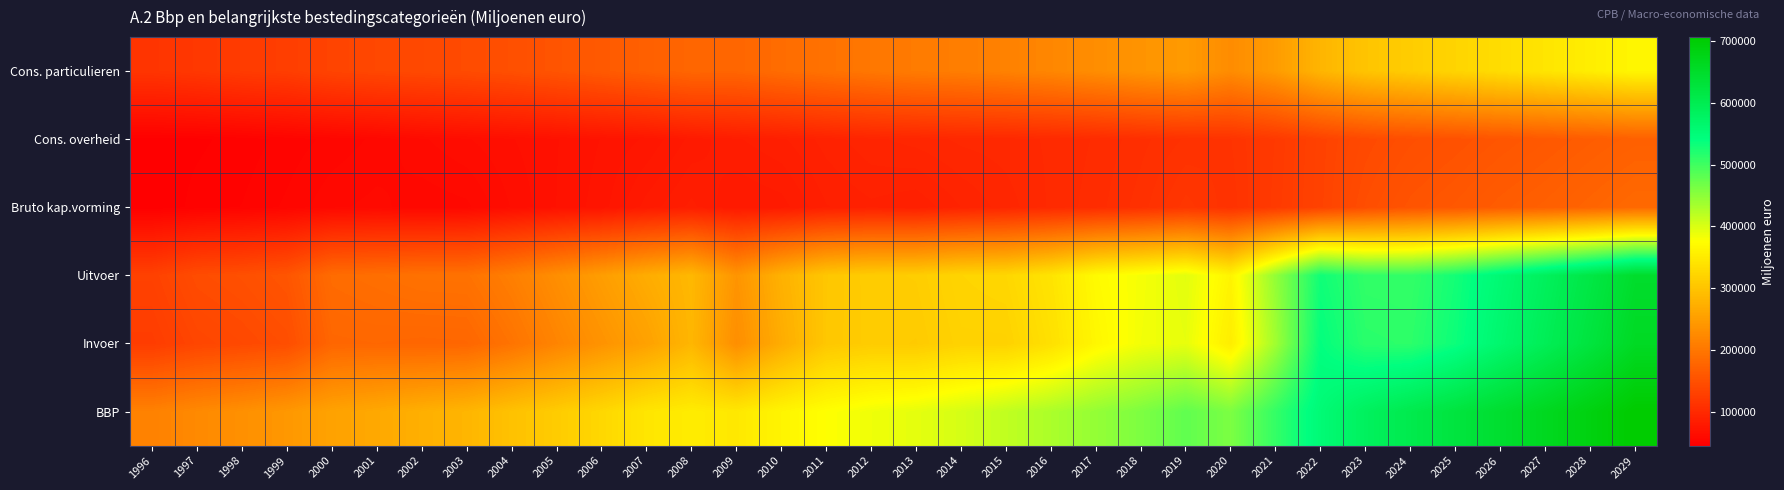

Reading left to right, extract all data points from this chart.

Cons. particulieren: 1996=114598	1997=118021	1998=123097	1999=126176	2000=134116	2001=138526	2002=140826	2003=143956	2004=149127	2005=155603	2006=162732	2007=170592	2008=178419	2009=177993	2010=186792	2011=193784	2012=200594	2013=206110	2014=208800	2015=213930	2016=220597	2017=229077	2018=238206	2019=245667	2020=227472	2021=247828	2022=280872	2023=300508	2024=310917	2025=321468	2026=332027	2027=342925	2028=353996	2029=365192
Cons. overheid: 1996=46540	1997=47401	1998=49072	1999=51568	2000=53942	2001=56339	2002=60496	2003=63226	2004=65886	2005=68500	2006=71334	2007=74276	2008=79727	2009=83818	2010=86183	2011=90418	2012=93853	2013=95520	2014=97663	2015=98404	2016=100047	2017=102506	2018=106462	2019=110291	2020=112445	2021=120442	2022=131843	2023=141890	2024=148035	2025=151893	2026=156683	2027=161166	2028=166131	2029=170729
Bruto kap.vorming: 1996=45396	1997=48976	1998=50667	1999=53711	2000=57703	2001=59185	2002=56554	2003=57630	2004=63703	2005=68685	2006=72592	2007=80039	2008=84834	2009=78942	2010=80338	2011=86512	2012=88673	2013=87113	2014=91908	2015=95689	2016=100114	2017=103601	2018=108676	2019=116239	2020=110943	2021=121509	2022=132416	2023=146593	2024=154991	2025=159605	2026=165710	2027=170281	2028=176138	2029=182440
Uitvoer: 1996=131127	1997=145188	1998=149285	1999=156441	2000=185994	2001=189295	2002=193551	2003=194131	2004=210464	2005=230305	2006=249733	2007=269060	2008=284492	2009=238491	2010=275442	2011=303396	2012=310502	2013=311650	2014=321601	2015=324216	2016=341615	2017=370203	2018=382208	2019=394416	2020=362293	2021=446593	2022=530395	2023=508689	2024=507893	2025=528436	2026=557428	2027=586203	2028=616147	2029=648466
Invoer: 1996=124330	1997=136483	1998=140818	1999=146855	2000=178650	2001=179655	2002=178310	2003=179066	2004=195937	2005=217790	2006=236588	2007=254851	2008=282126	2009=230654	2010=269260	2011=303768	2012=310259	2013=308515	2014=318301	2015=318307	2016=336479	2017=365579	2018=383752	2019=391409	2020=353079	2021=437632	2022=539421	2023=514000	2024=512211	2025=532987	2026=564116	2027=594020	2028=625335	2029=659108
BBP: 1996=214287	1997=224101	1998=232624	1999=242308	2000=256376	2001=264335	2002=273256	2003=281200	2004=296820	2005=310038	2006=325152	2007=343619	2008=351743	2009=346473	2010=363140	2011=375968	2012=386175	2013=392880	2014=403003	2015=416701	2016=430085	2017=445050	2018=460051	2019=478676	2020=460748	2021=507930	2022=554044	2023=583775	2024=605569	2025=624406	2026=644626	2027=664193	2028=685321	2029=706476